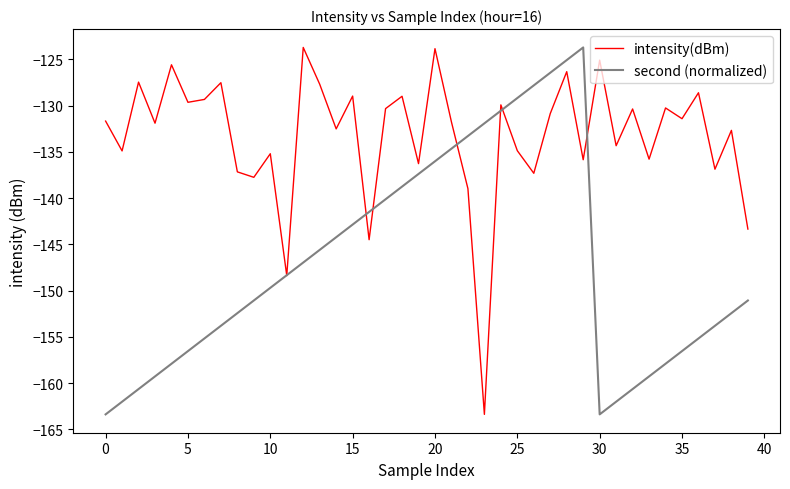

Which series has the largest total across all categories?

intensity(dBm)